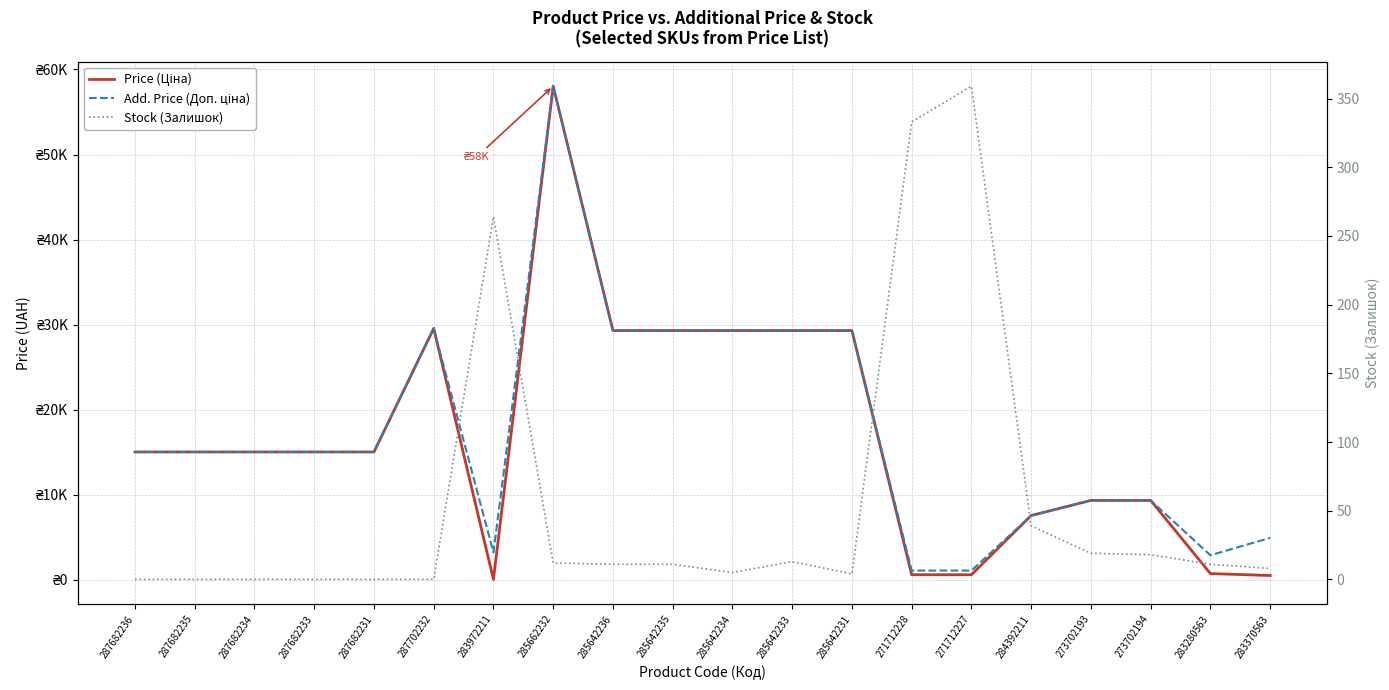

What is the total value across all series at 287682235?

30038.4